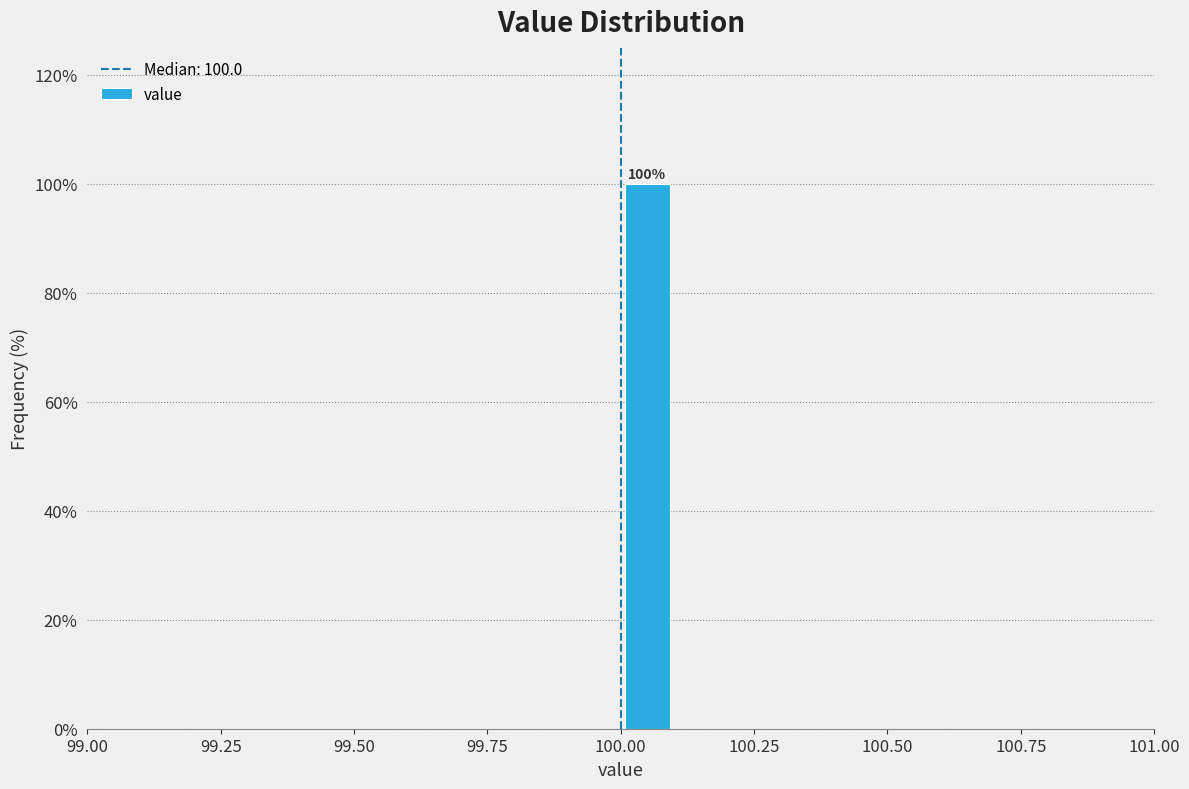

Read against the x-axis, roughly where is the centre of the tallest bar?

100.05